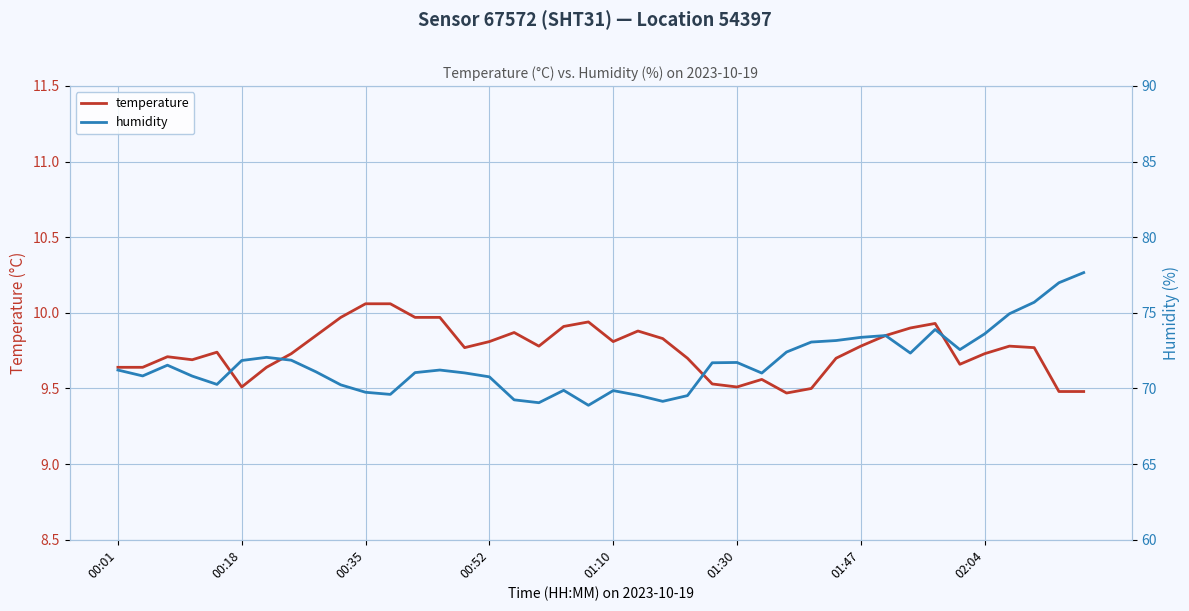

What is the lowest value of the humidity series?

68.9